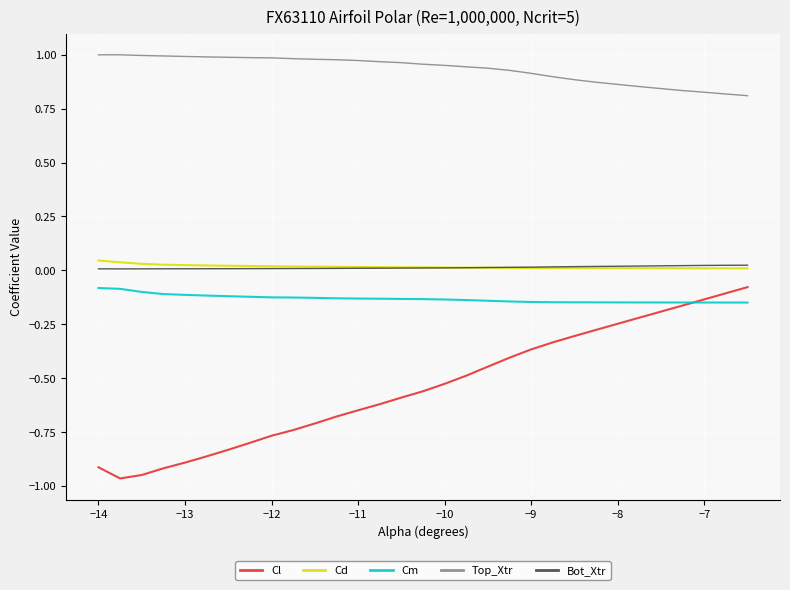

True or false: Bot_Xtr and Cm cross at least once.

False